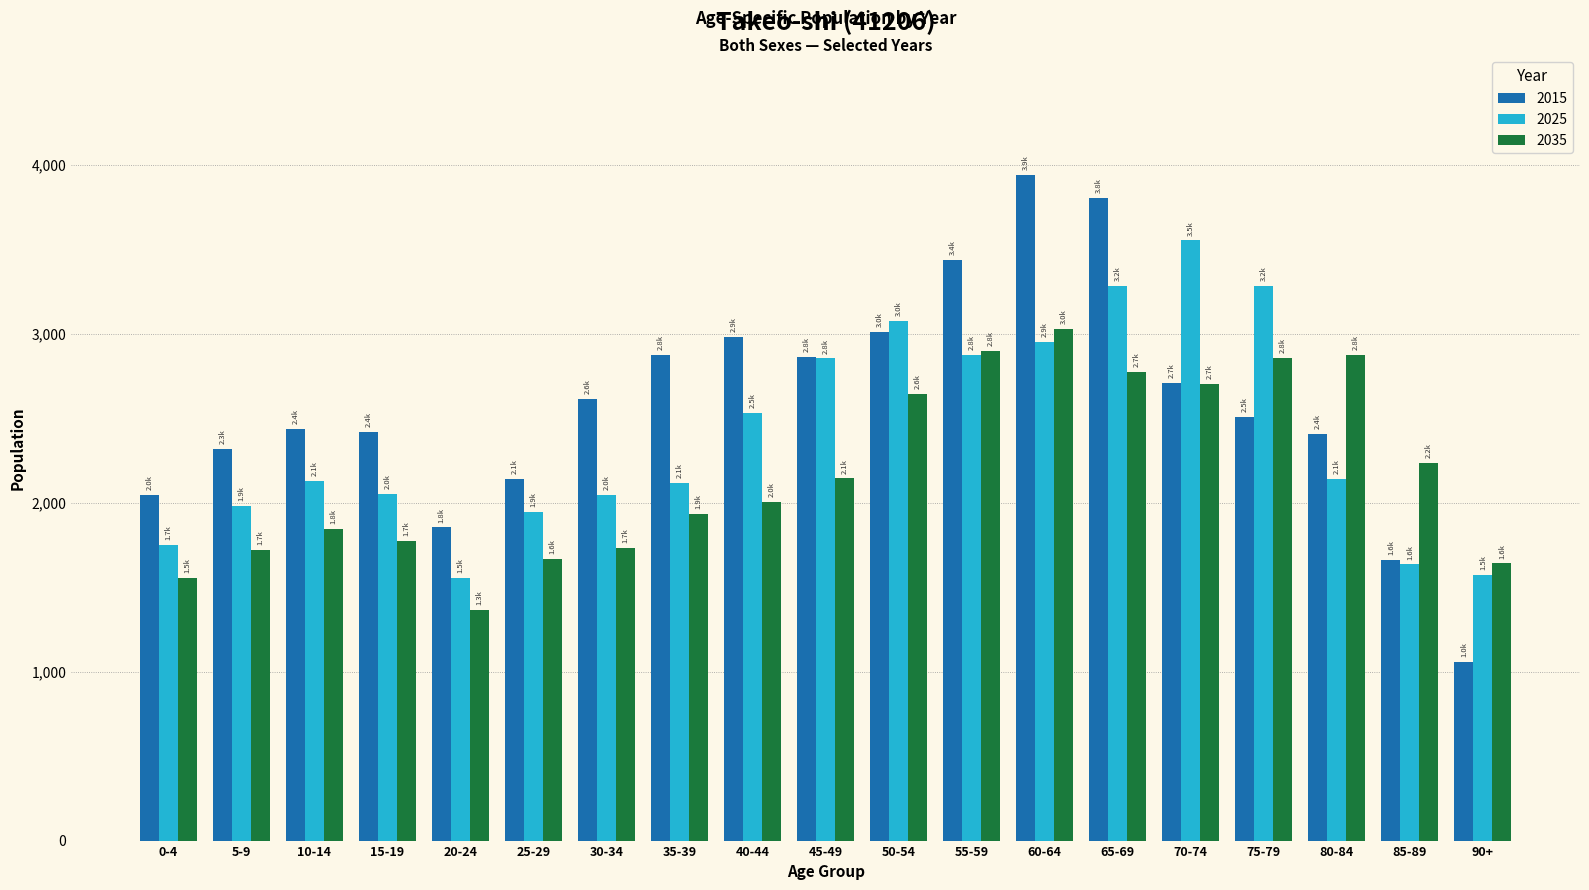

Rank the series by their average value, from lowest to highest.

2035, 2025, 2015